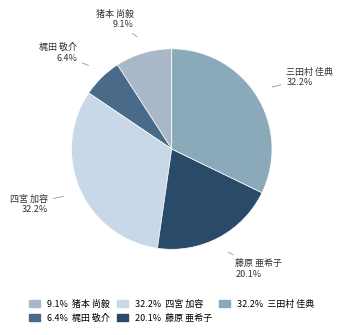

To the nearest percent, what is the difference between the largest and smallest slice percentages?

26%